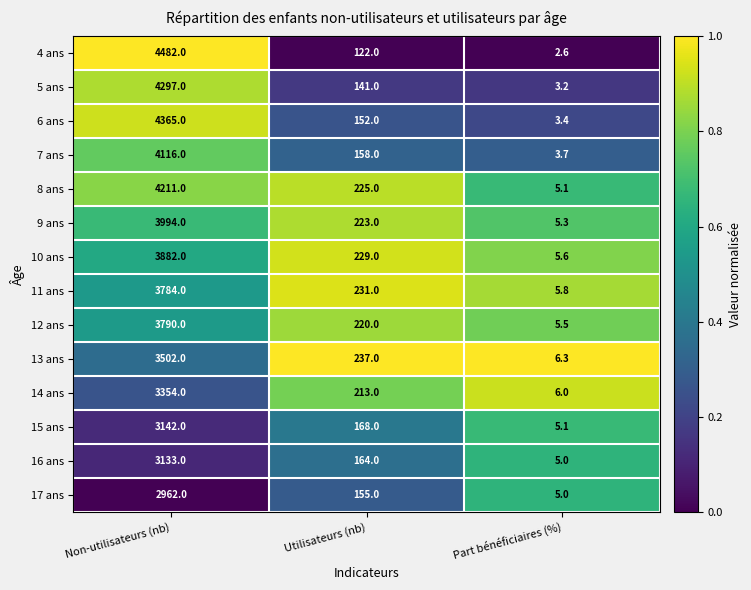

Which series has the widest spread of values?

4 ans